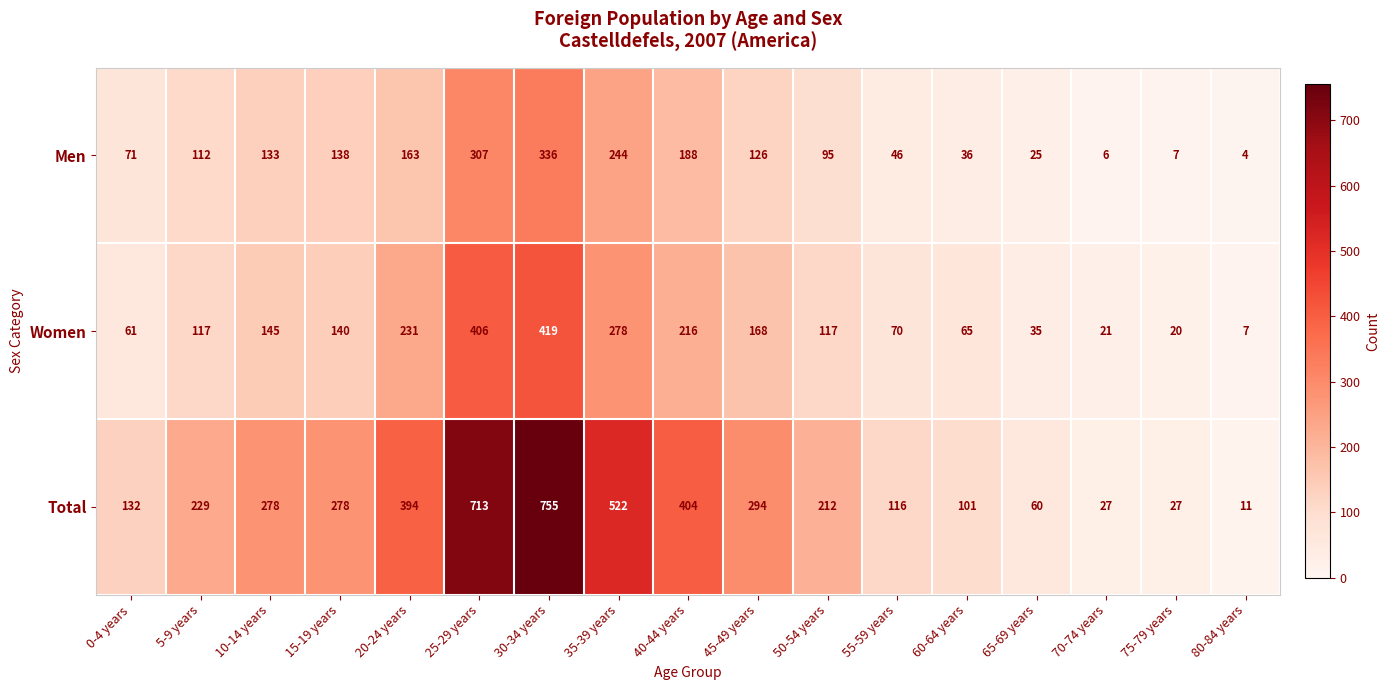

Read the Women value at 15-19 years, to the nearest 5.

140